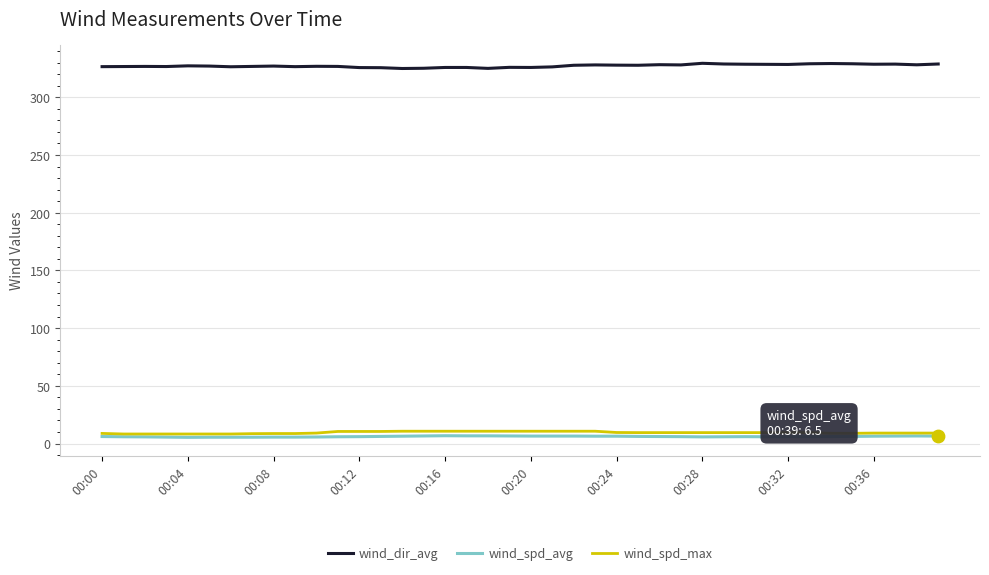

Which series has the largest total across all categories?

wind_dir_avg